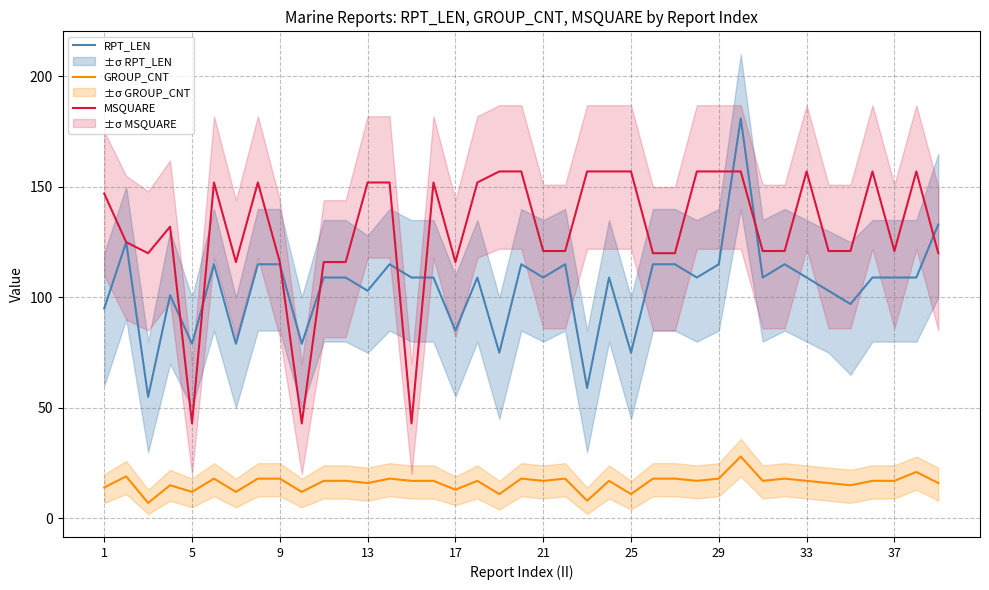

True or false: RPT_LEN has a value of 24 at 17.

False